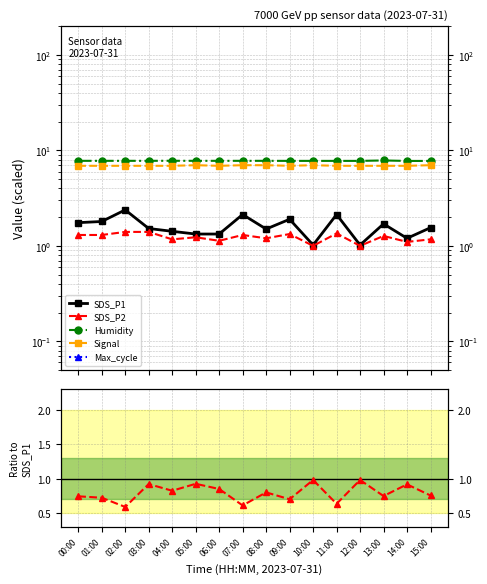

Where is the first local maximum for SDS_P1?

02:00